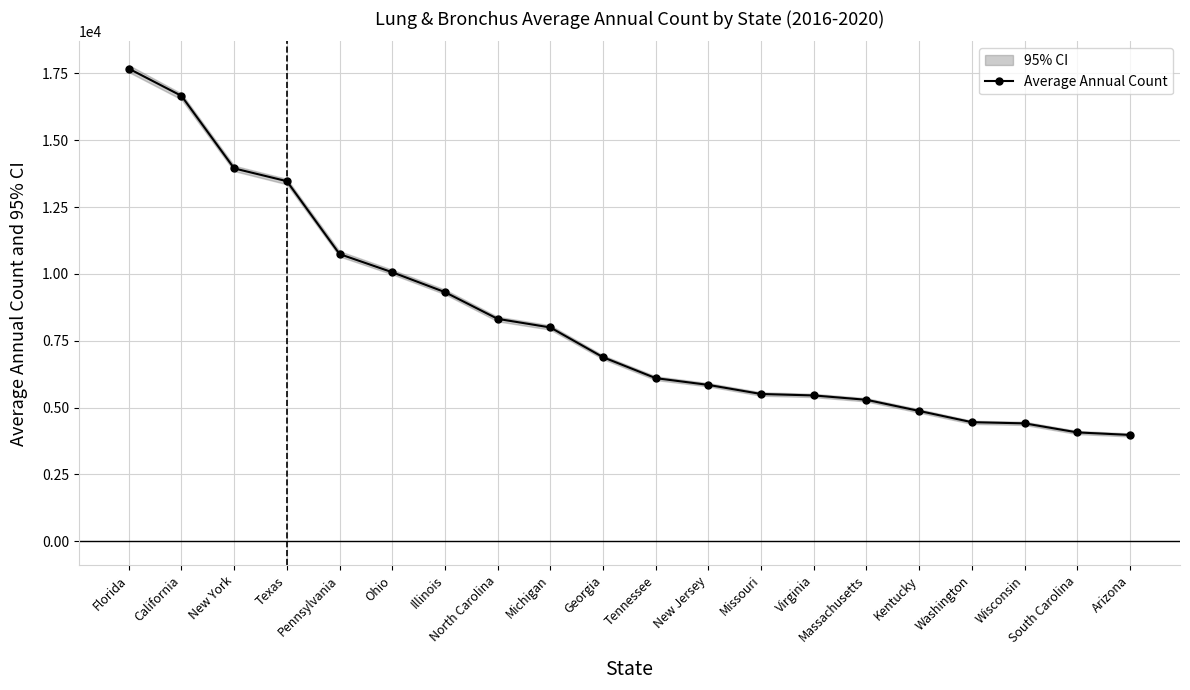

What is the value of the 6th point from the left?

10062